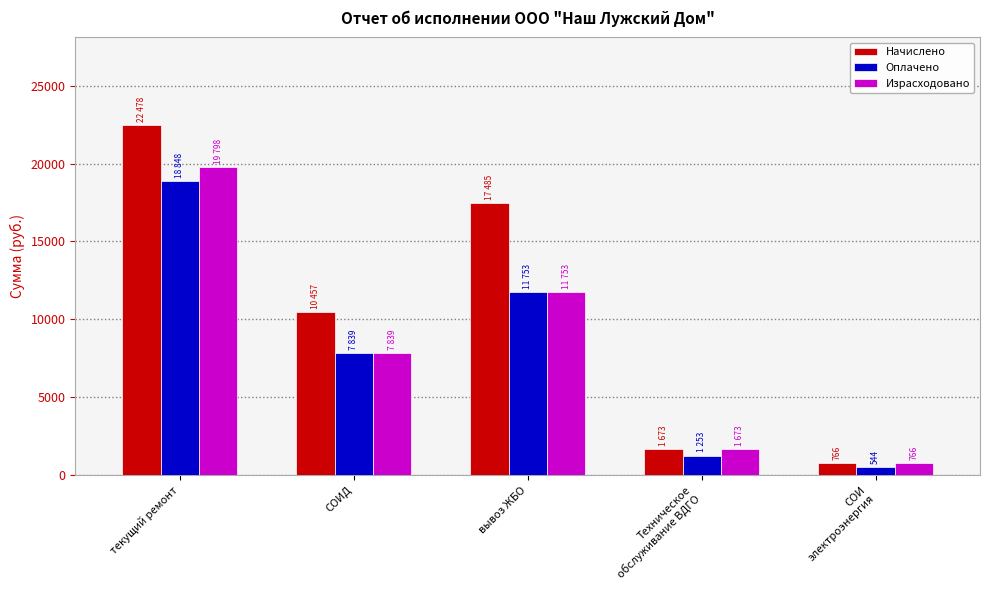

What is the average value of the Оплачено series?

8047.4